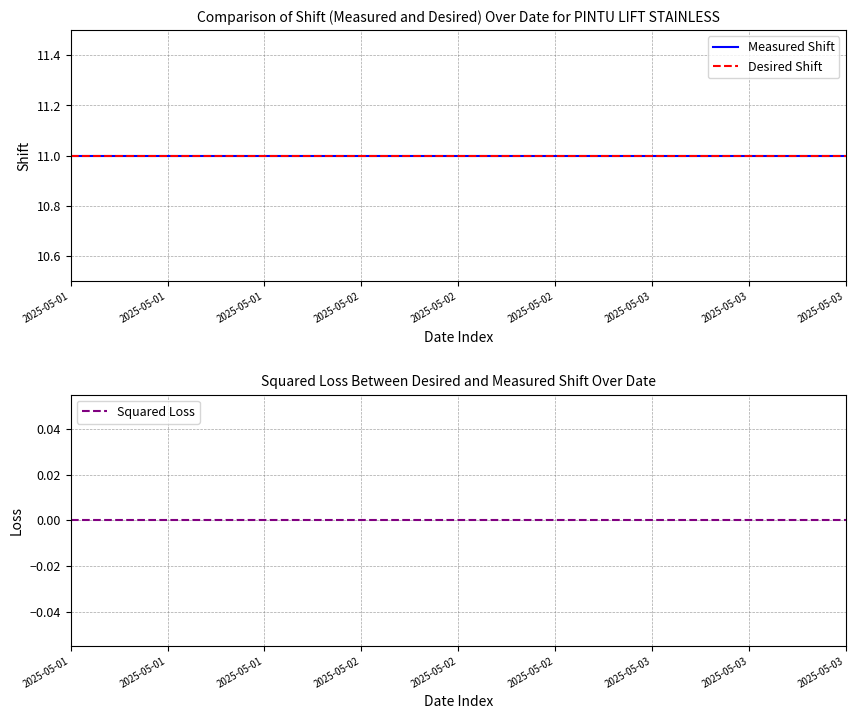

What is the total value across all series at 2025-05-02?

22